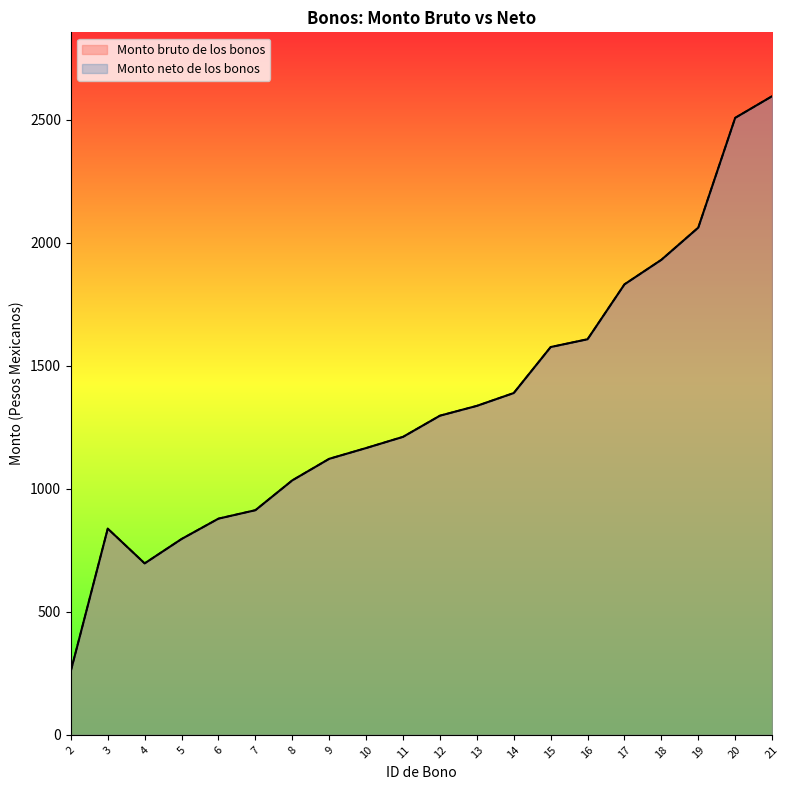

How many categories are shown in the chart?

20